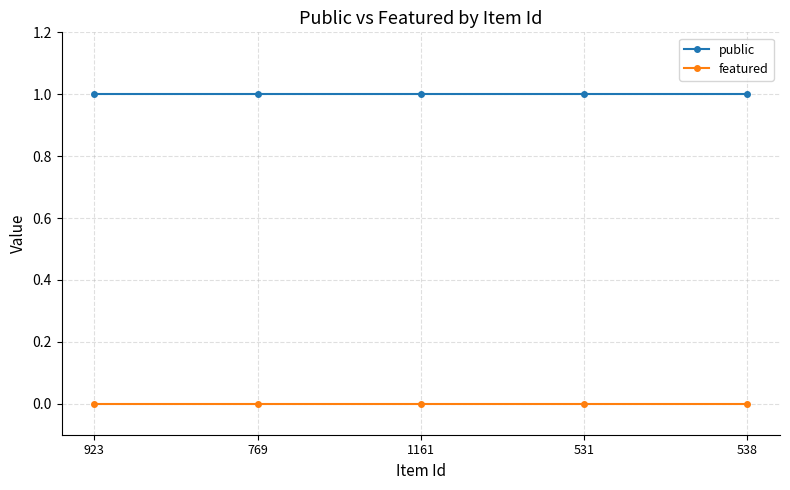

Reading right to left, what are all the values shown in this chart?

public: 538=1	531=1	1161=1	769=1	923=1
featured: 538=0	531=0	1161=0	769=0	923=0